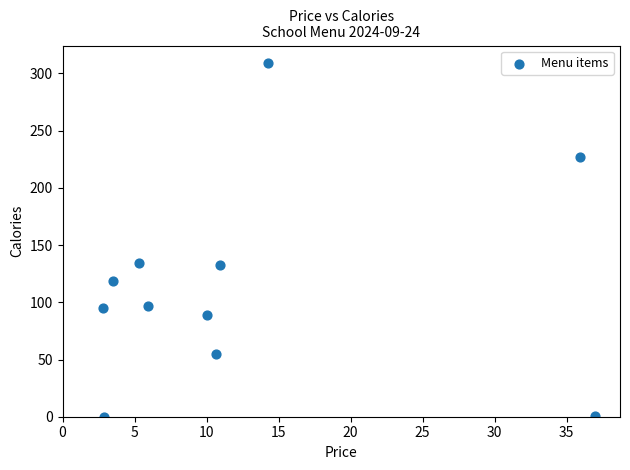

What is the range of Y values (max minus min)?

308.9